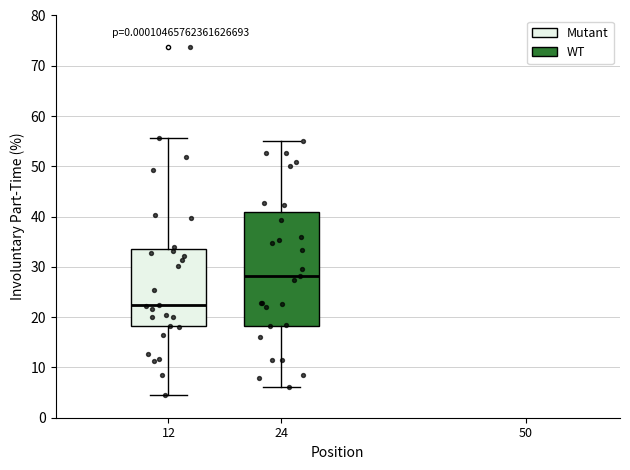

Where does the upper whisker of the box at x = 24 end on the y-axis? The values are not printed on the chart, so give them approximately, as read against the axis.

55